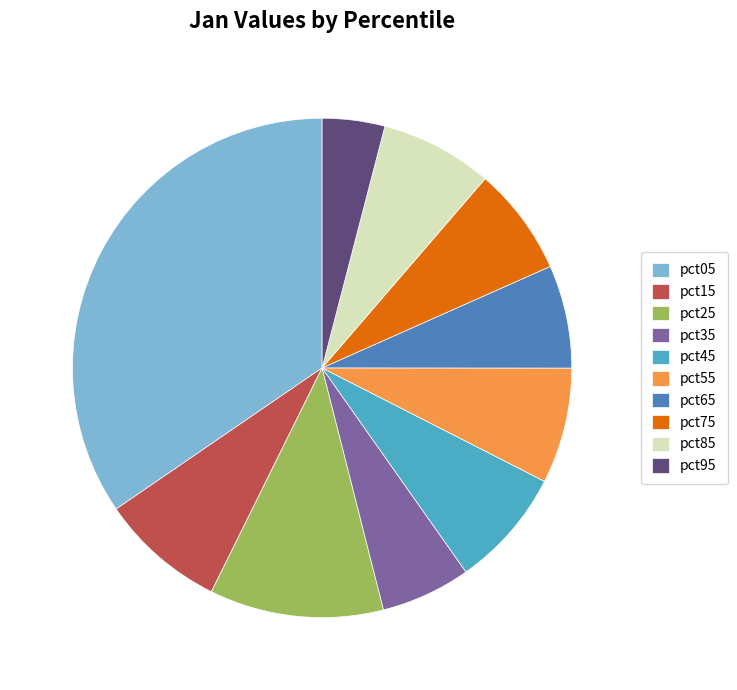

How many segments does this pie chart have?

10